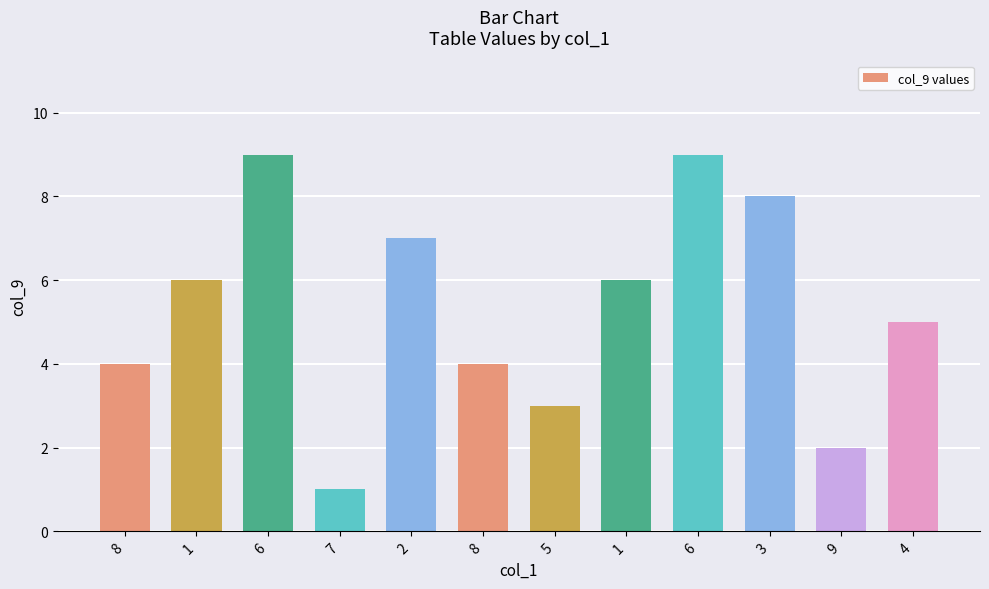

Reading left to right, transcribe all the data shown in this chart.

8=4	1=6	6=9	7=1	2=7	8=4	5=3	1=6	6=9	3=8	9=2	4=5